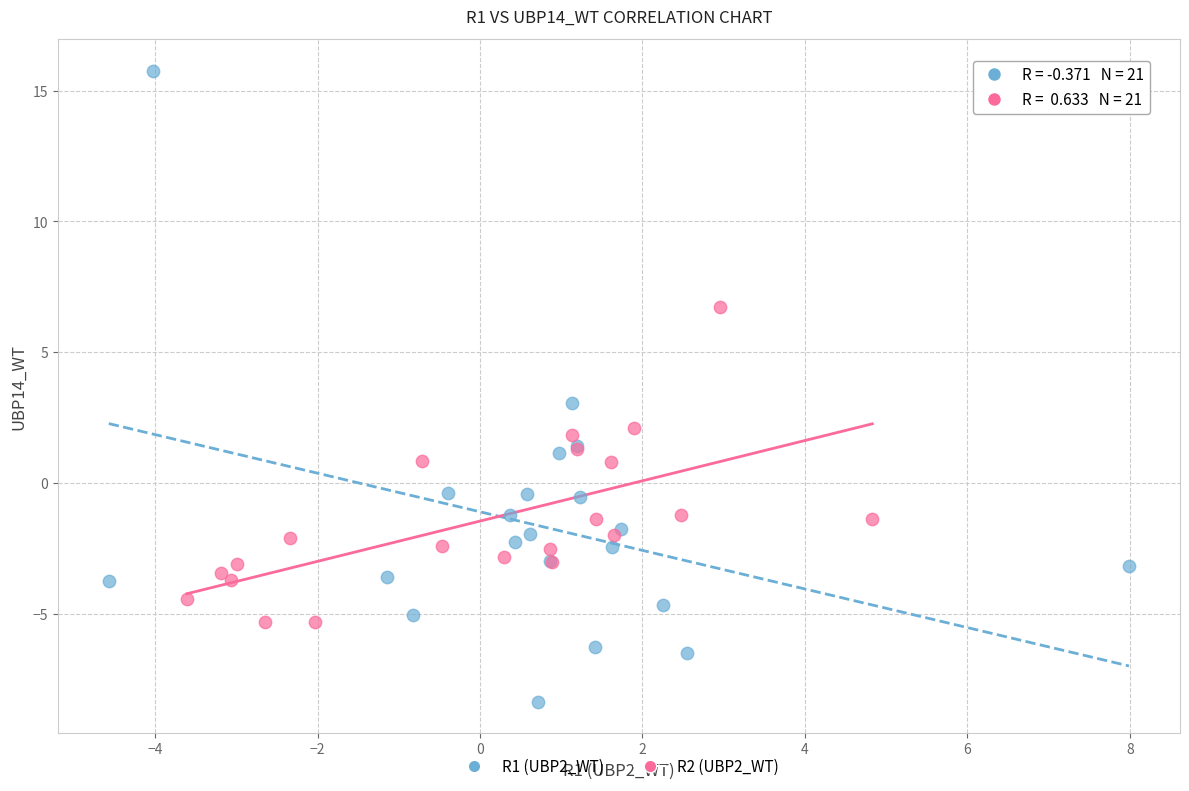

Which series has the widest spread of Y values?

R1 (UBP2_WT)